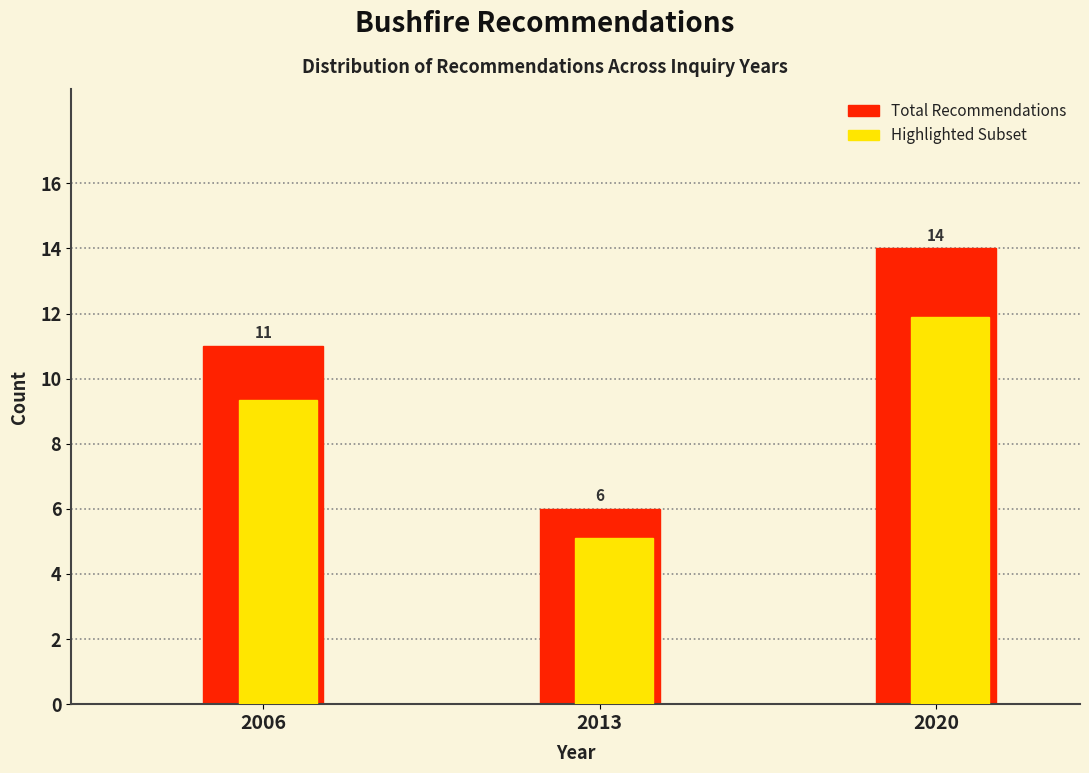

Which category has the highest value across all series?

2020